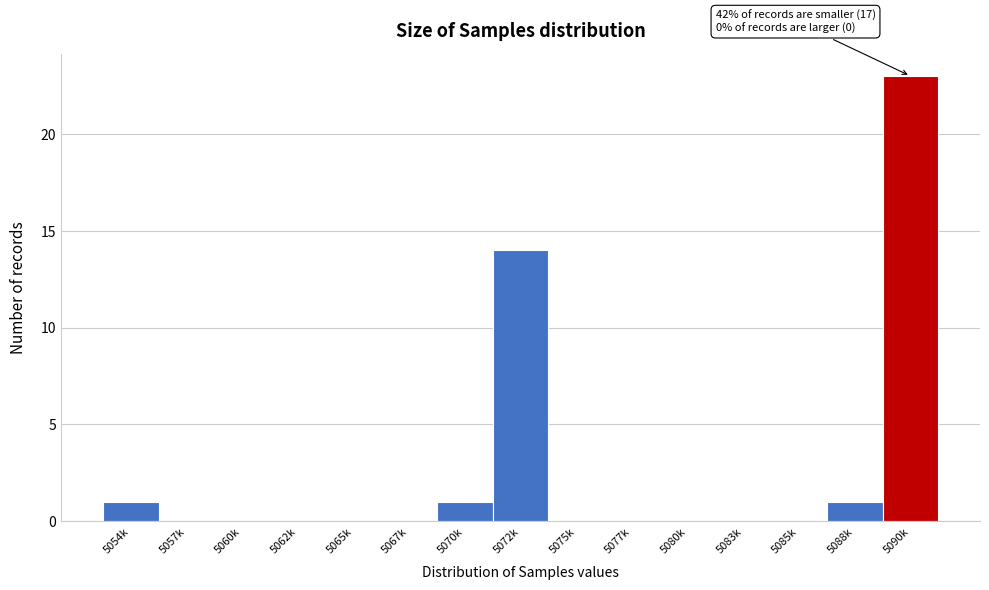

Reading right to left, transcribe all the data shown in this chart.

5090k=23	5088k=1	5085k=0	5083k=0	5080k=0	5077k=0	5075k=0	5072k=14	5070k=1	5067k=0	5065k=0	5062k=0	5060k=0	5057k=0	5054k=1